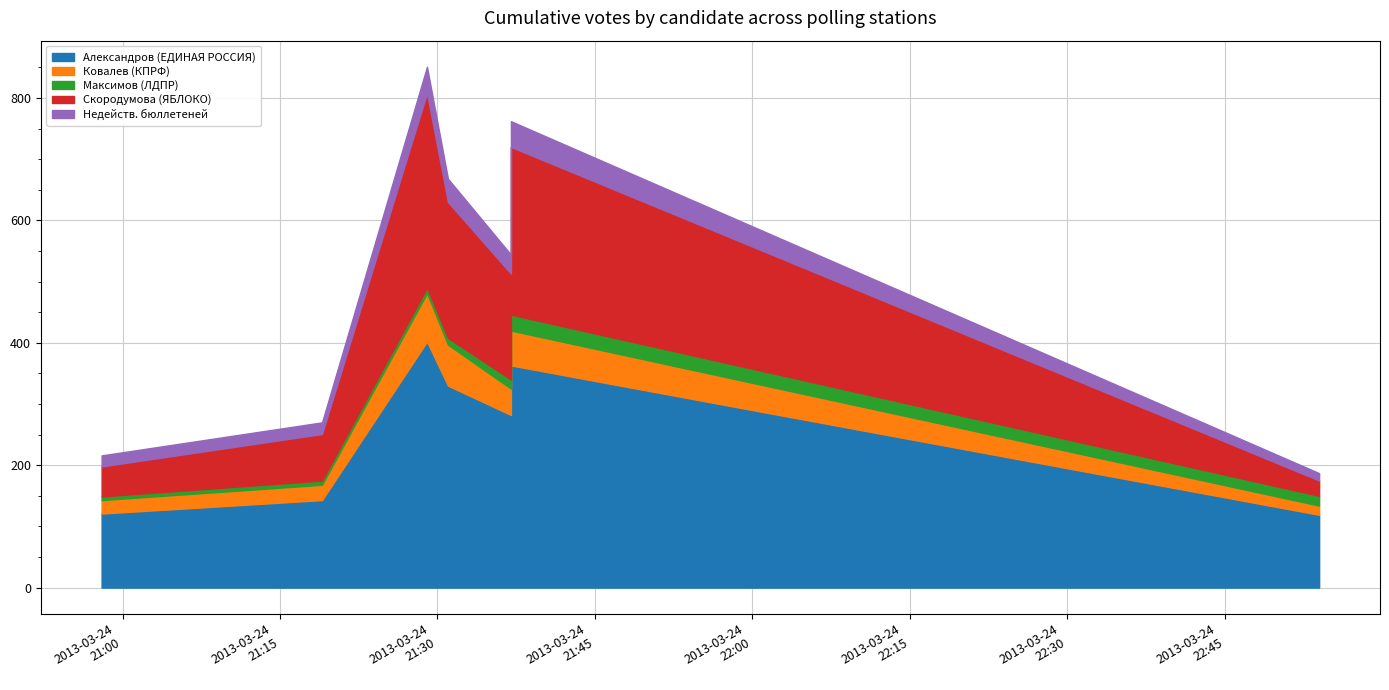

The value of Скородумова (ЯБЛОКО) at 2013-03-24 21:37 is 173. True or false?

True